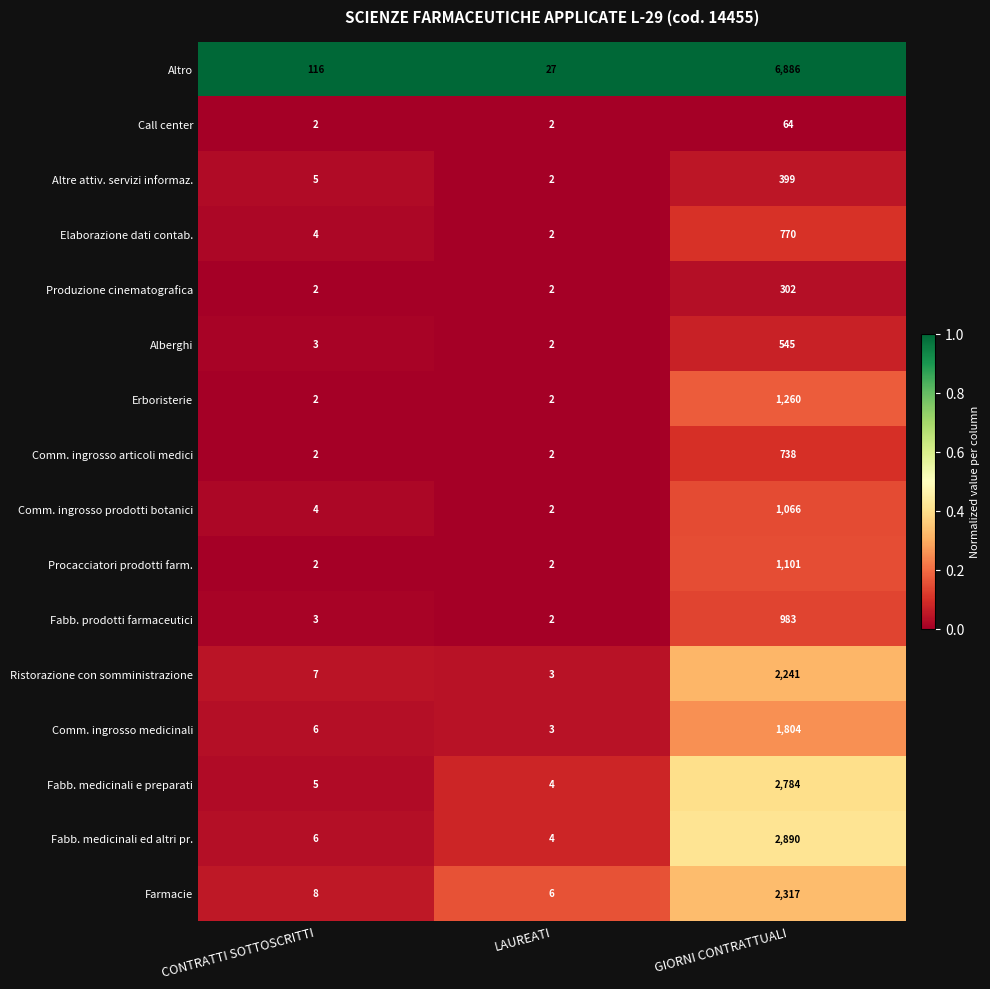

At which label is Altre attiv. servizi informaz. closest to 200?

CONTRATTI SOTTOSCRITTI